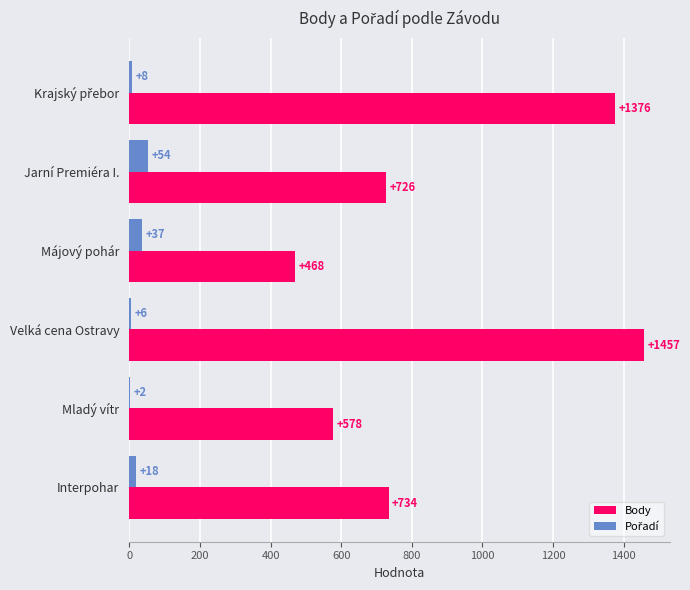

What is the sum of all Body values?

5339